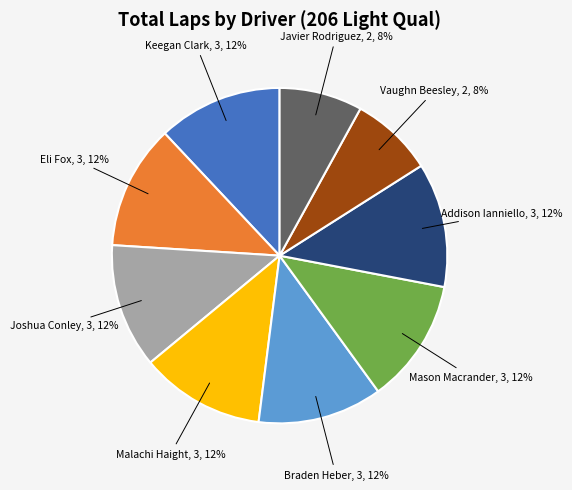

Does any single category account for the majority?

No